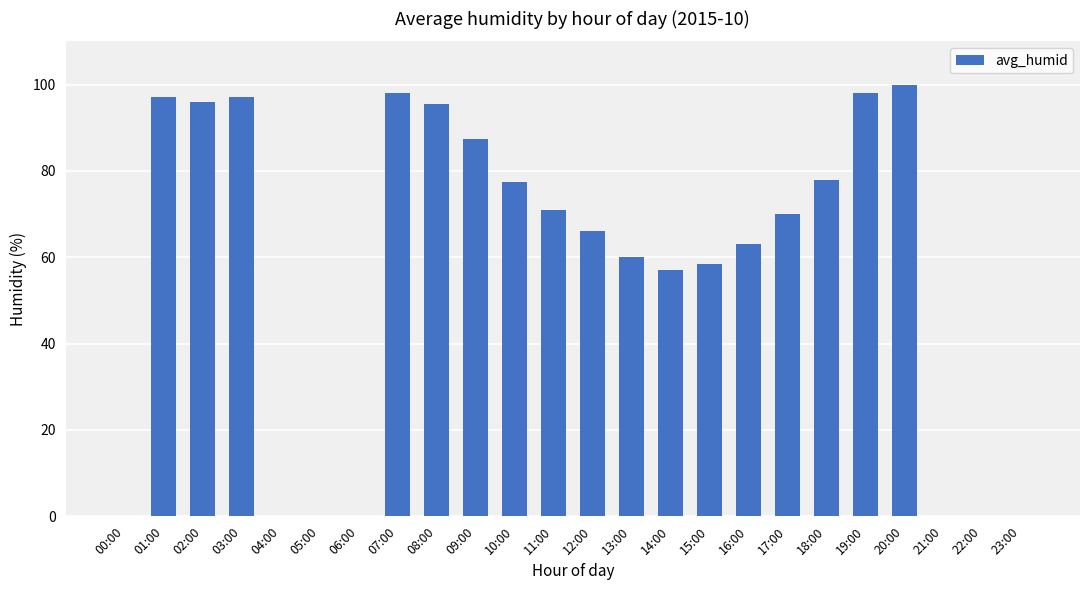

What is the change in value from 00:00 to 02:00?

+96.0